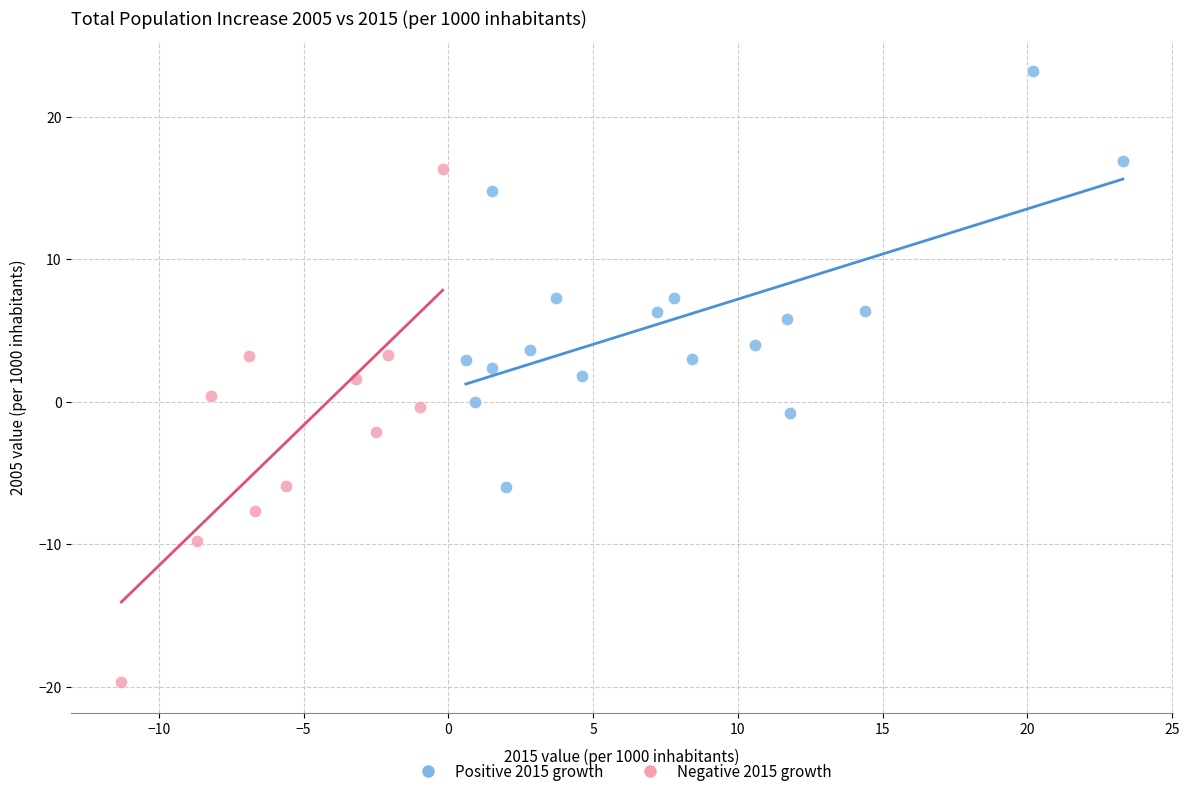

Which series has the widest spread of Y values?

Negative 2015 growth